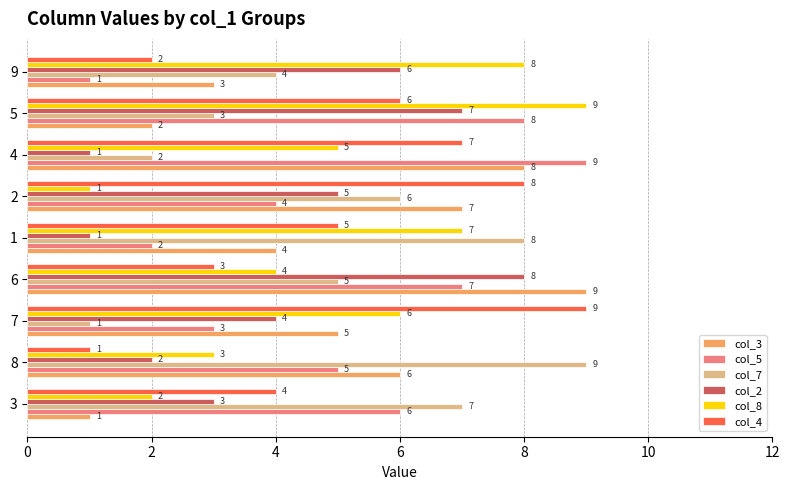

How many values in the col_2 series are below 4?

4